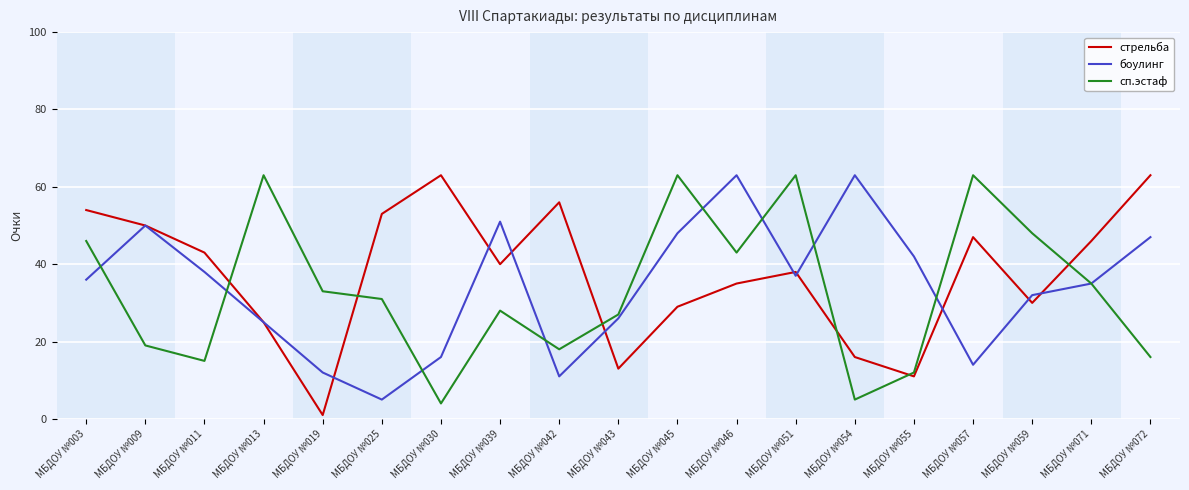

How many categories are shown in the chart?

19